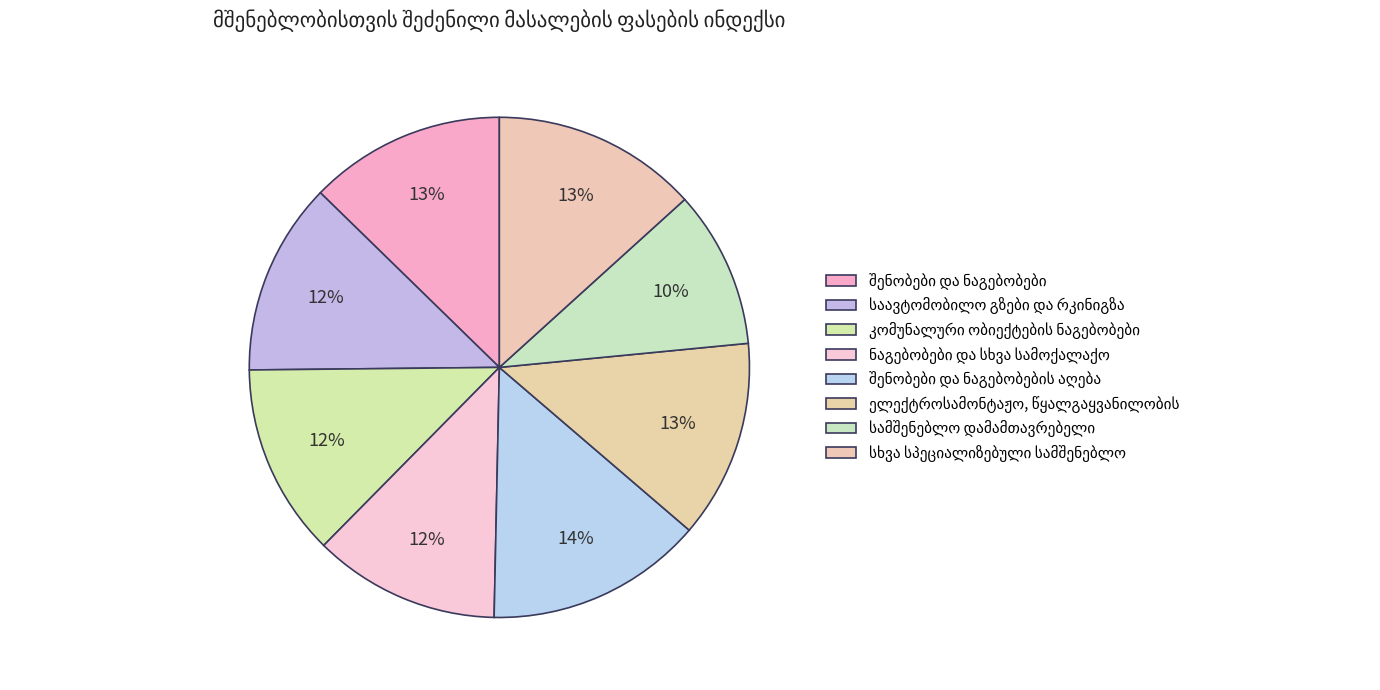

To the nearest percent, what is the difference between the largest and smallest slice percentages?

4%